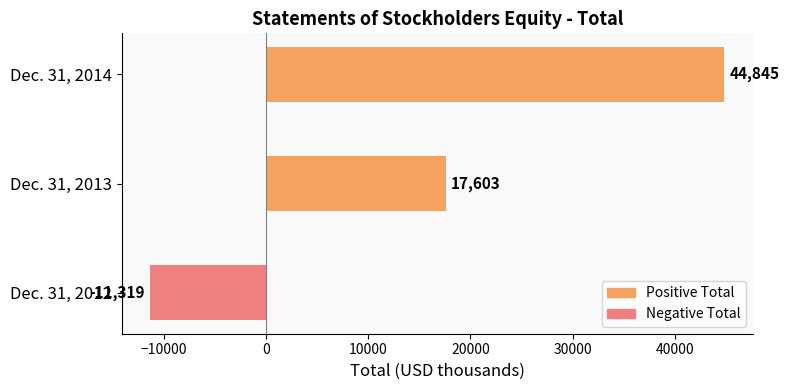

Reading top to bottom, extract all data points from this chart.

44845	17603	-11319